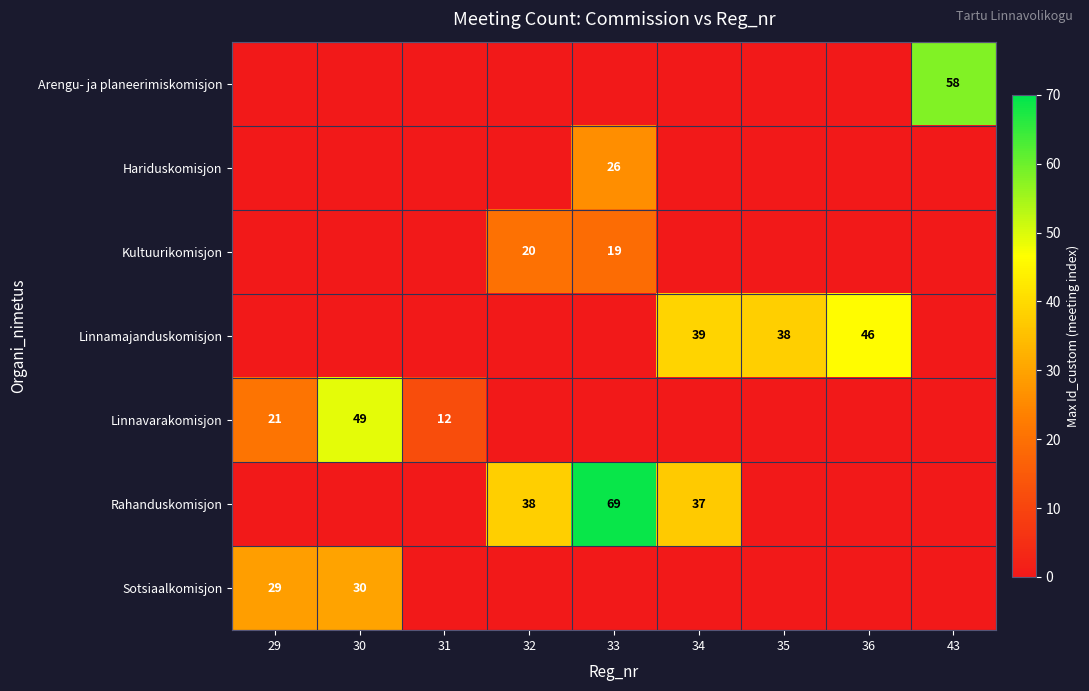

The Sotsiaalkomisjon series shows 40 at 30. True or false?

False